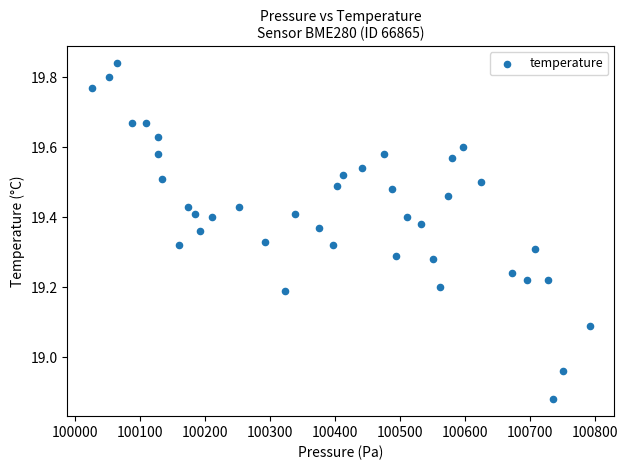

What is the range of Y values (max minus min)?

1.0